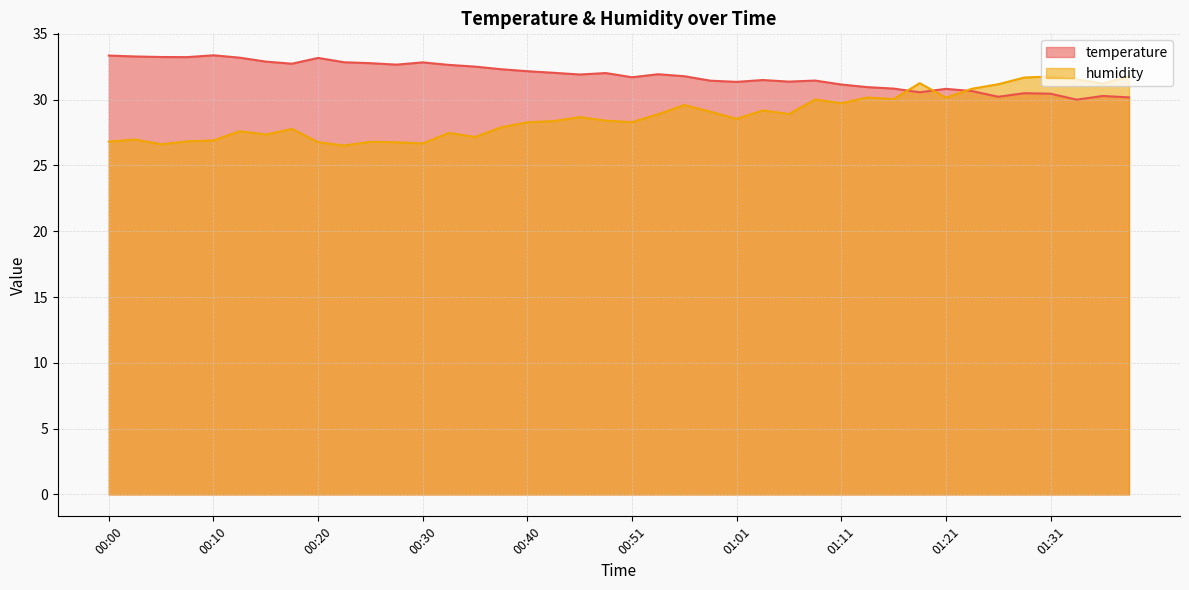

The value of temperature at 00:48 is 22.2. True or false?

False